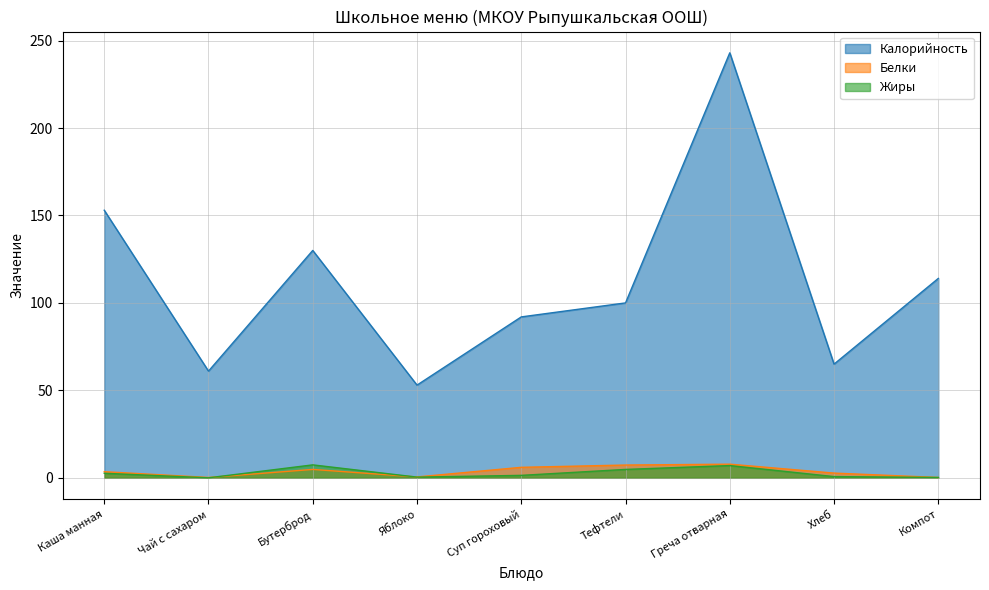

True or false: Калорийность and Белки cross at least once.

False